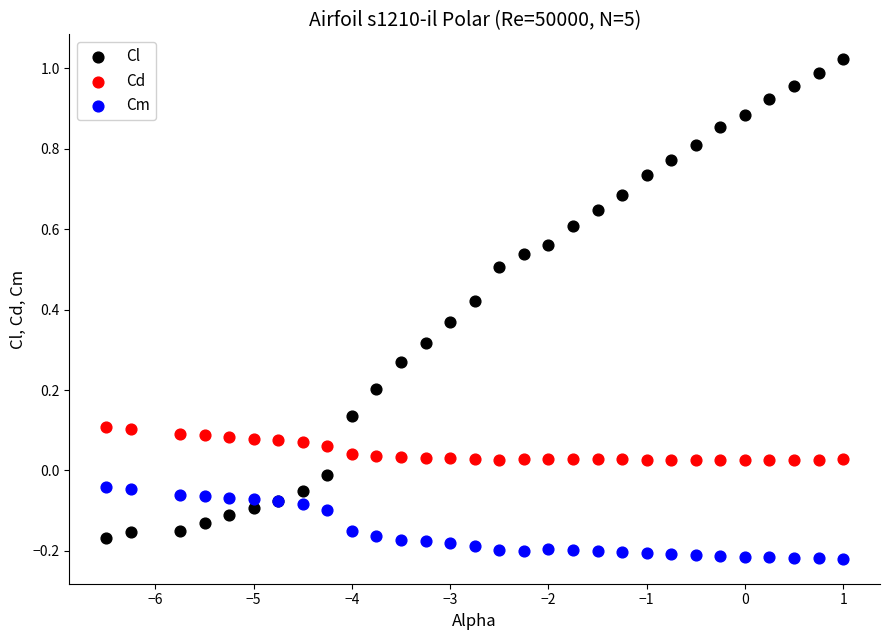

What is the X range (max minus min) for the scatter plot?

7.5